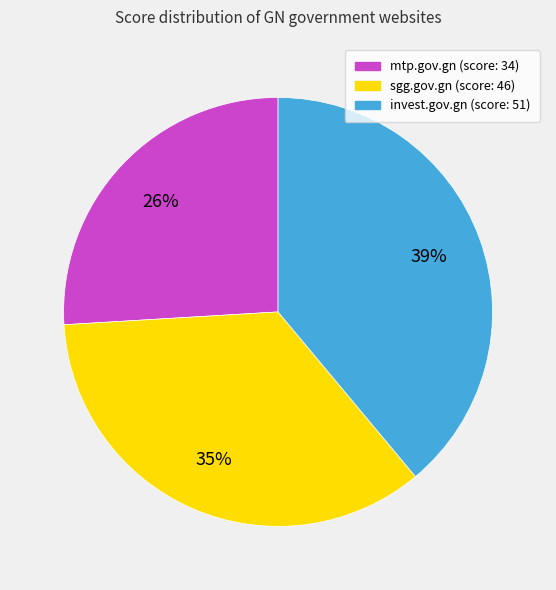

Is the sum of sgg.gov.gn and invest.gov.gn greater than half?

Yes